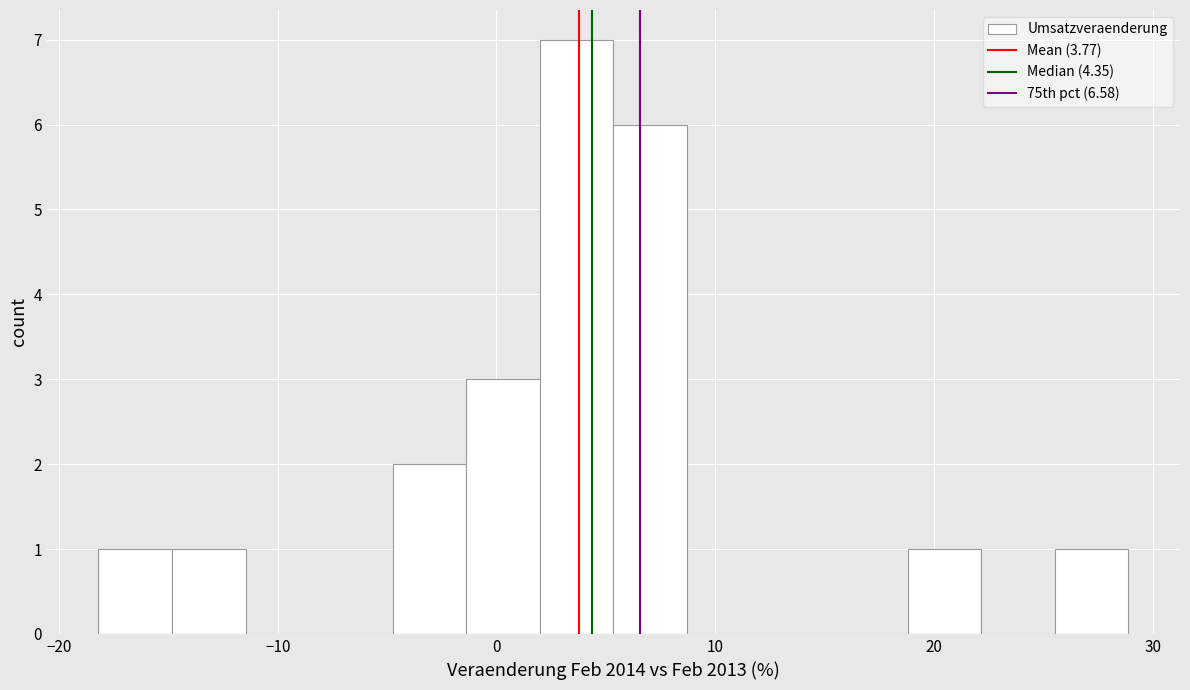

Around what value on the x-axis is the tallest bar? Give the approximate position of its centre, as read against the axis.

4